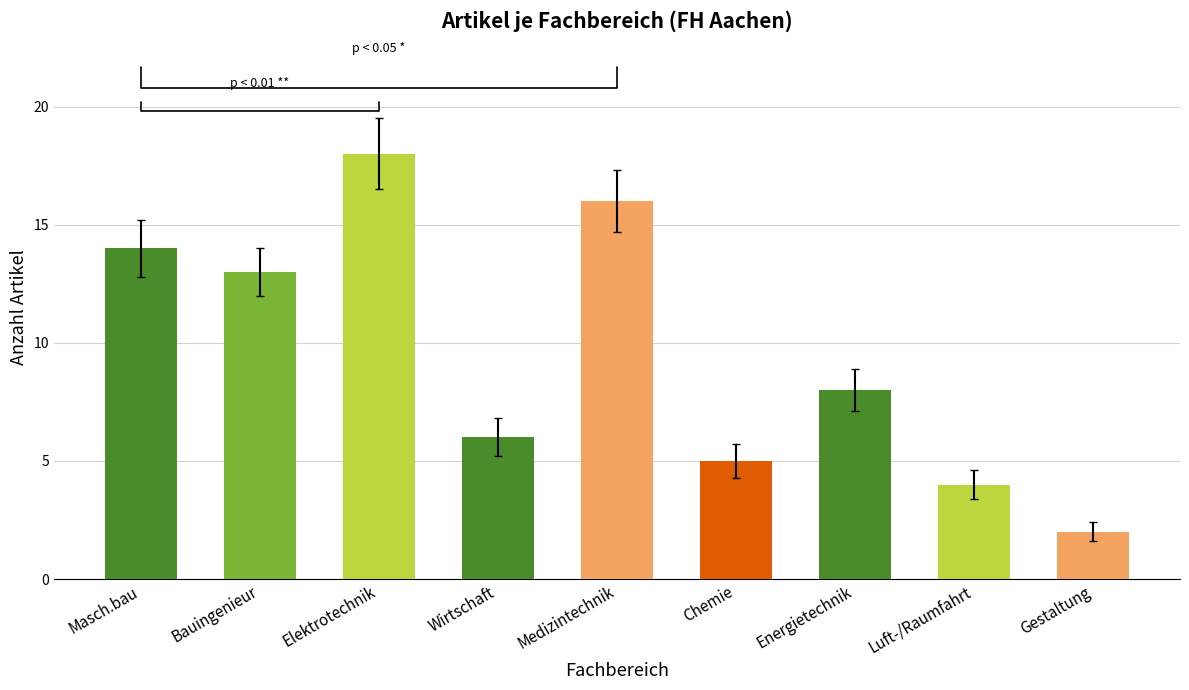

True or false: the data shows 18 at Elektrotechnik.

True